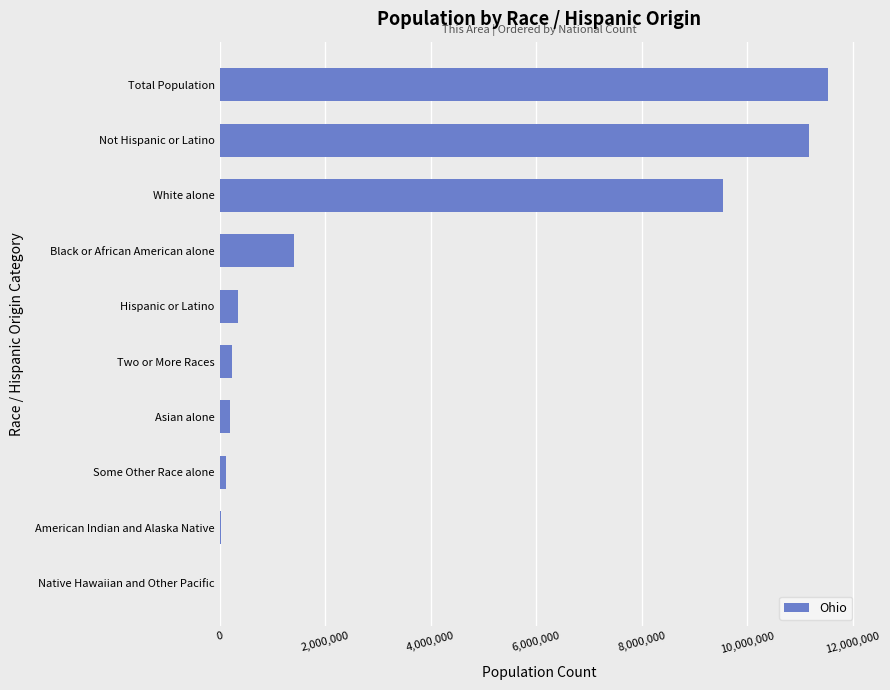

At which label is the value closest to 5770285?

White alone